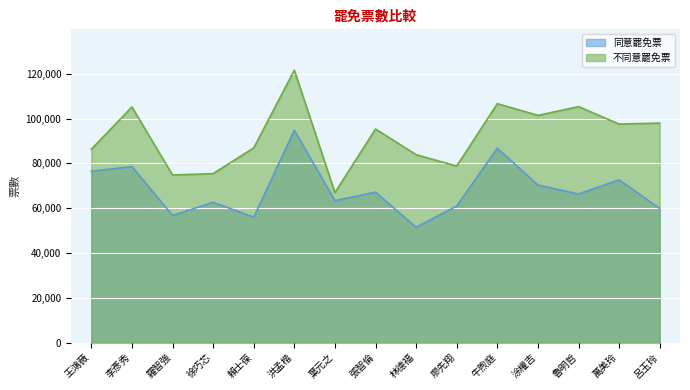

Rank the series at 葉元之 from highest to lowest value.

不同意罷免票, 同意罷免票